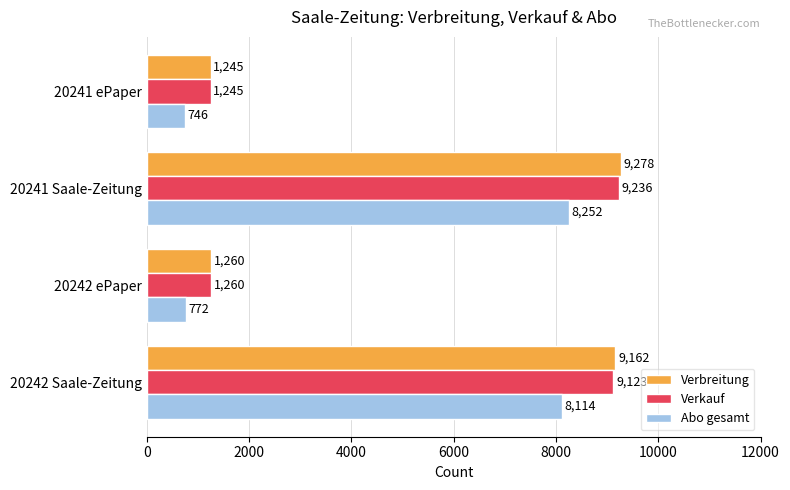

At which label is Abo gesamt closest to 4499?

20242 Saale-Zeitung